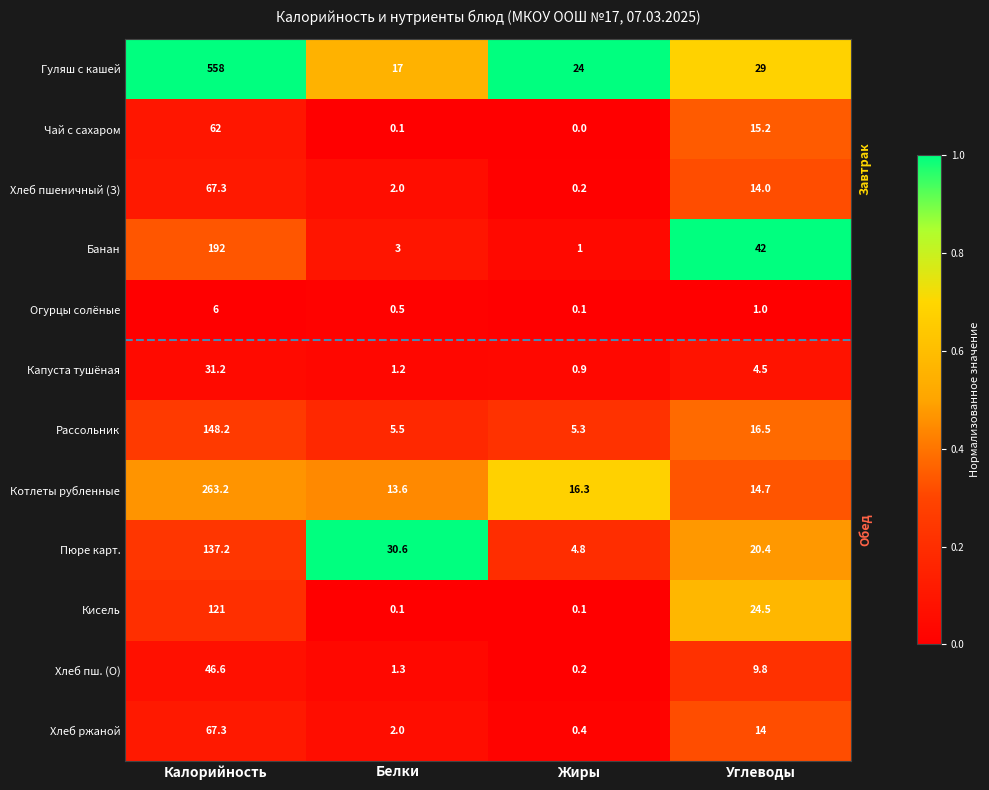

What is the minimum value for Банан?

1.0